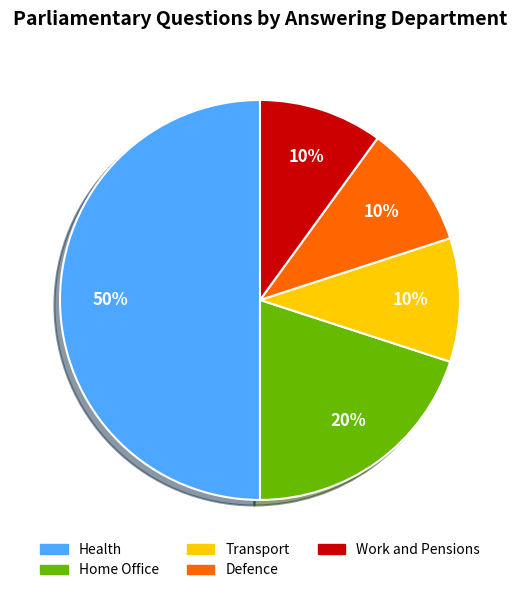

How many slices are in this pie chart?

5